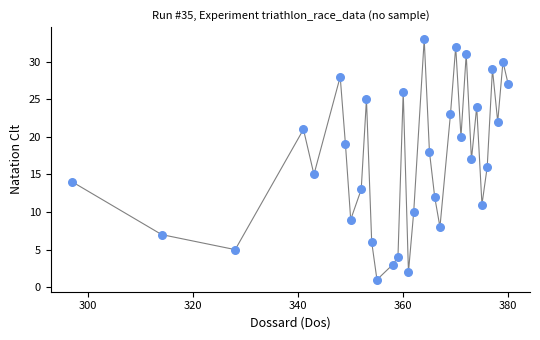

What is the range of Y values (max minus min)?

32